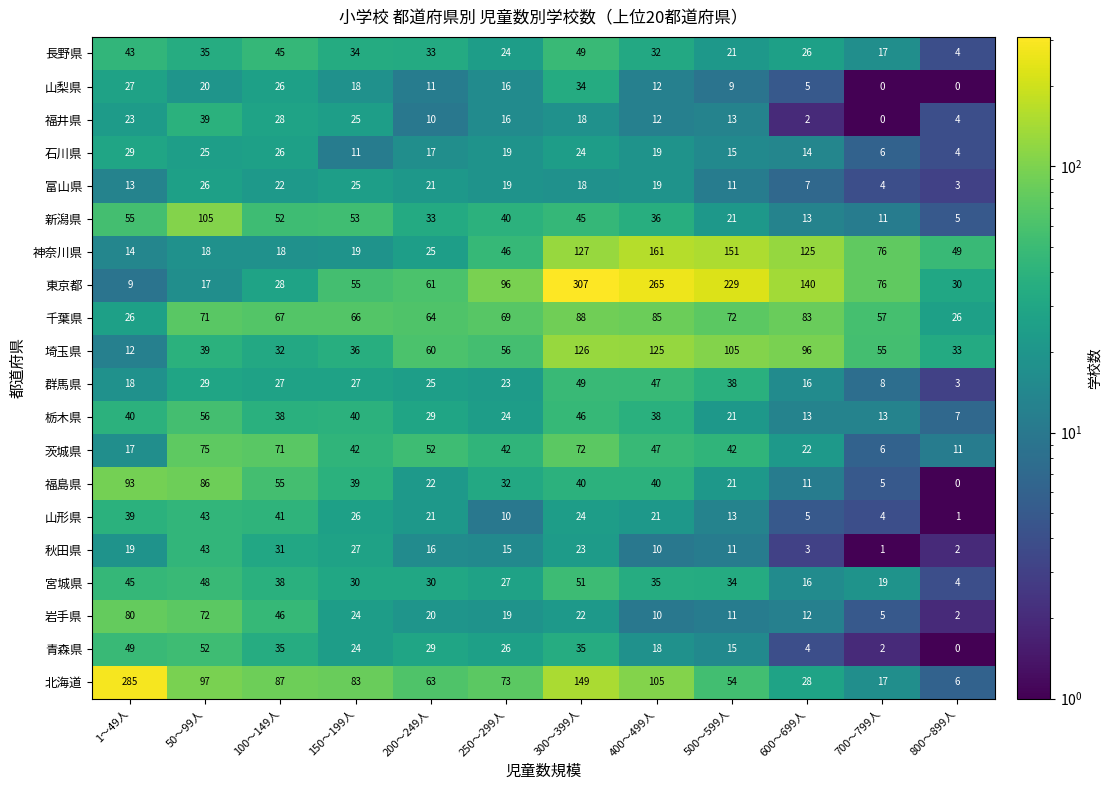

How many distinct data groups are displayed?

20